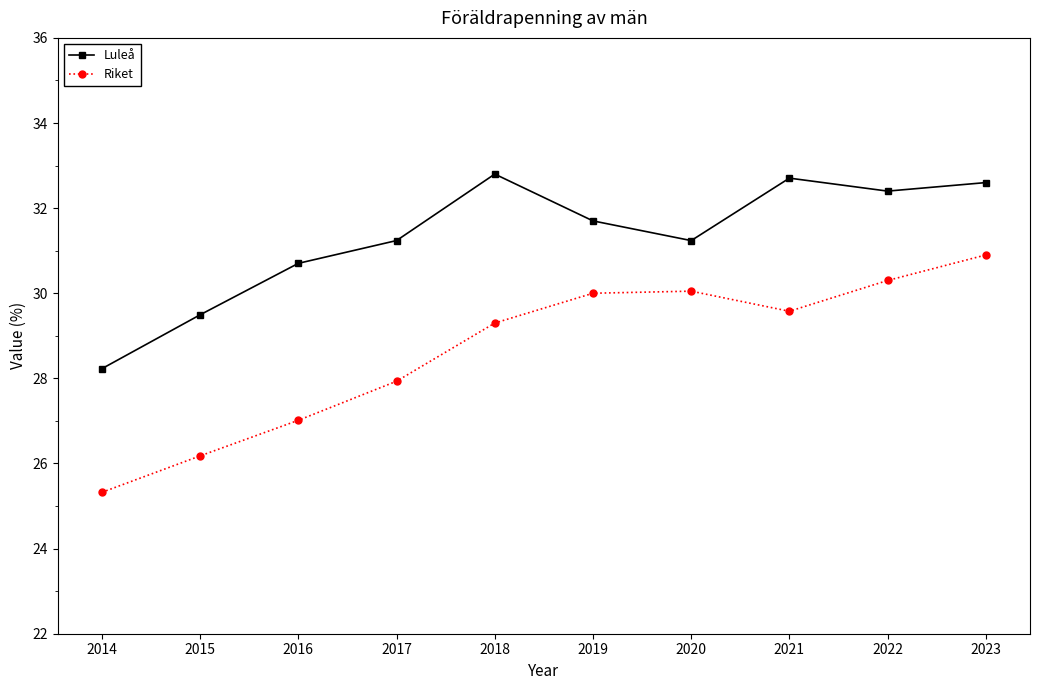

How many values in the Riket series exceed 29?

6